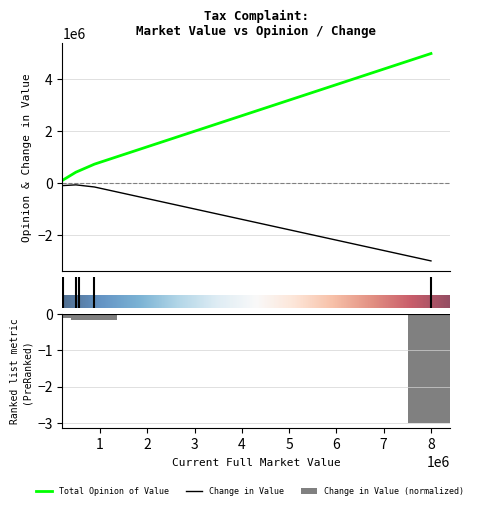

Which category has the lowest value across all series?

8002900